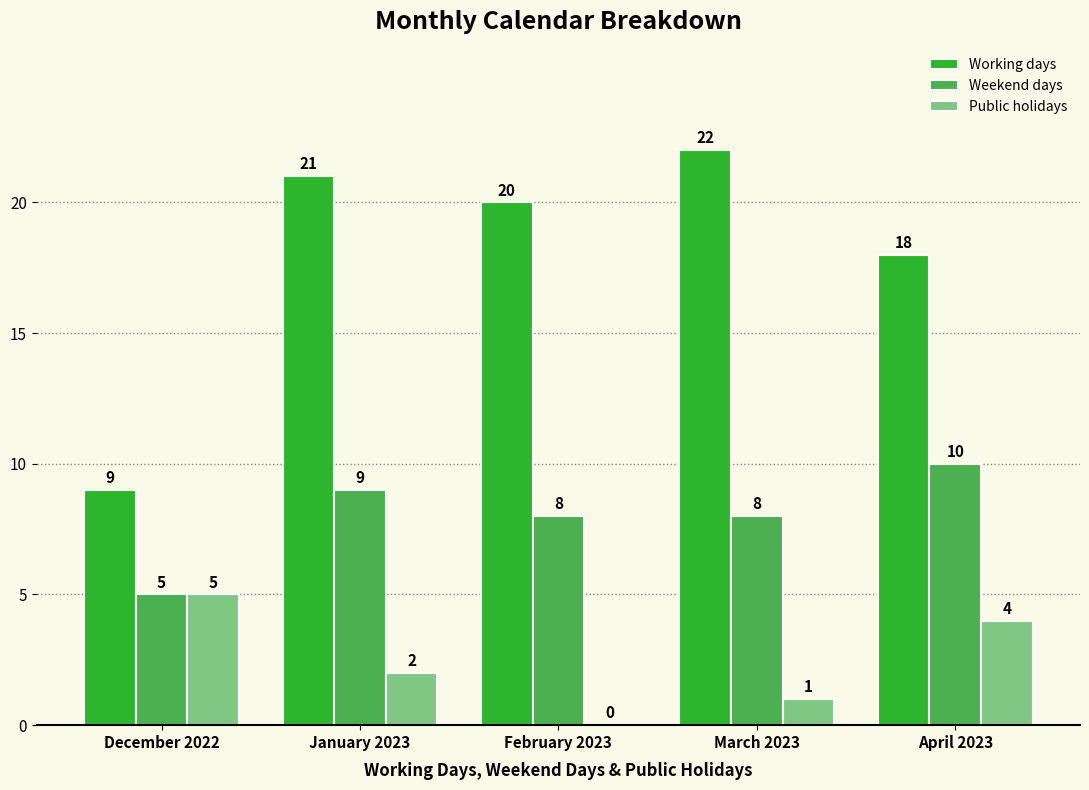

What is the highest value of the Working days series?

22